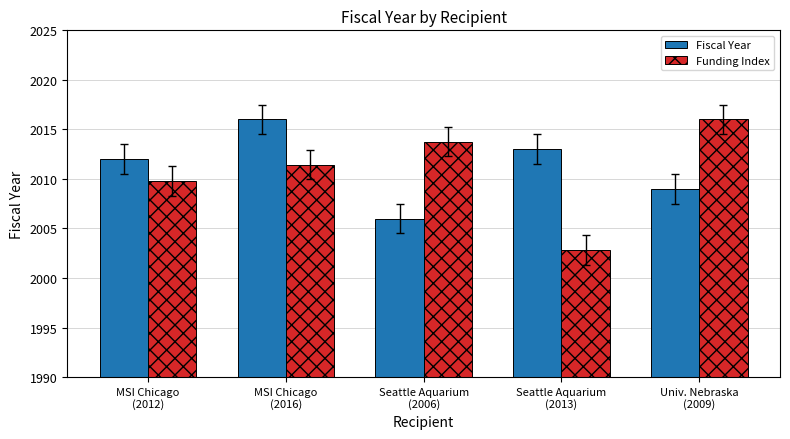

Which series has the widest spread of values?

Funding Index